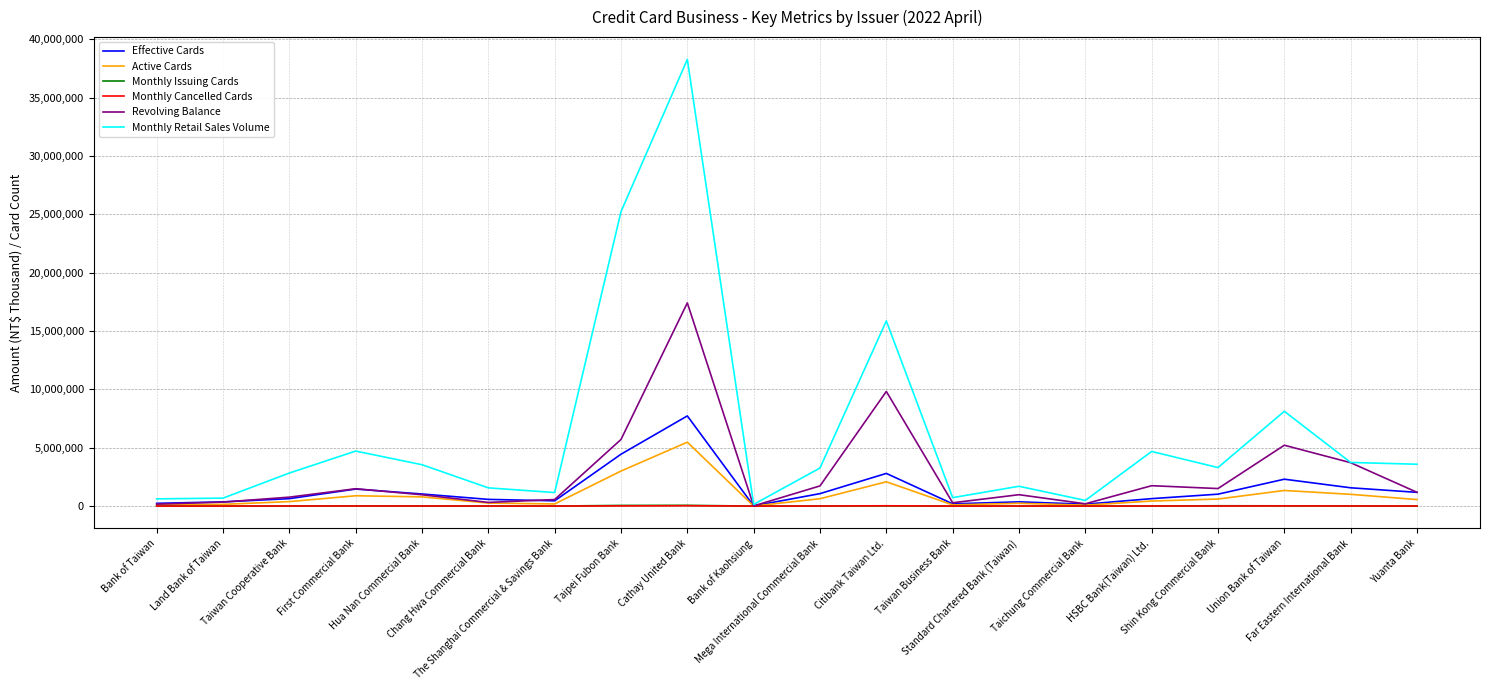

At which category is the sum across all series the highest?

Cathay United Bank